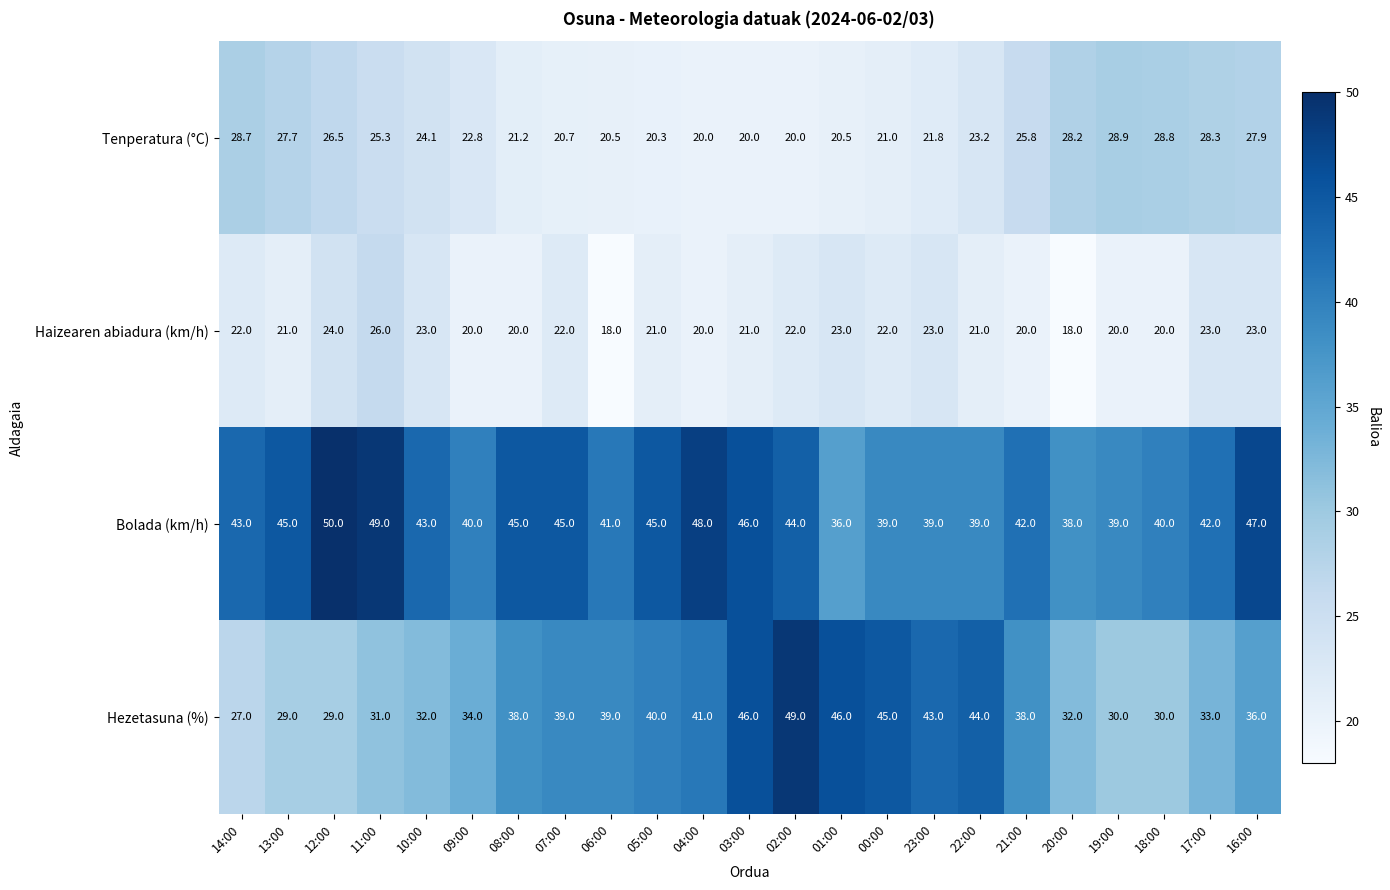

At which category is the sum across all series the highest?

02:00